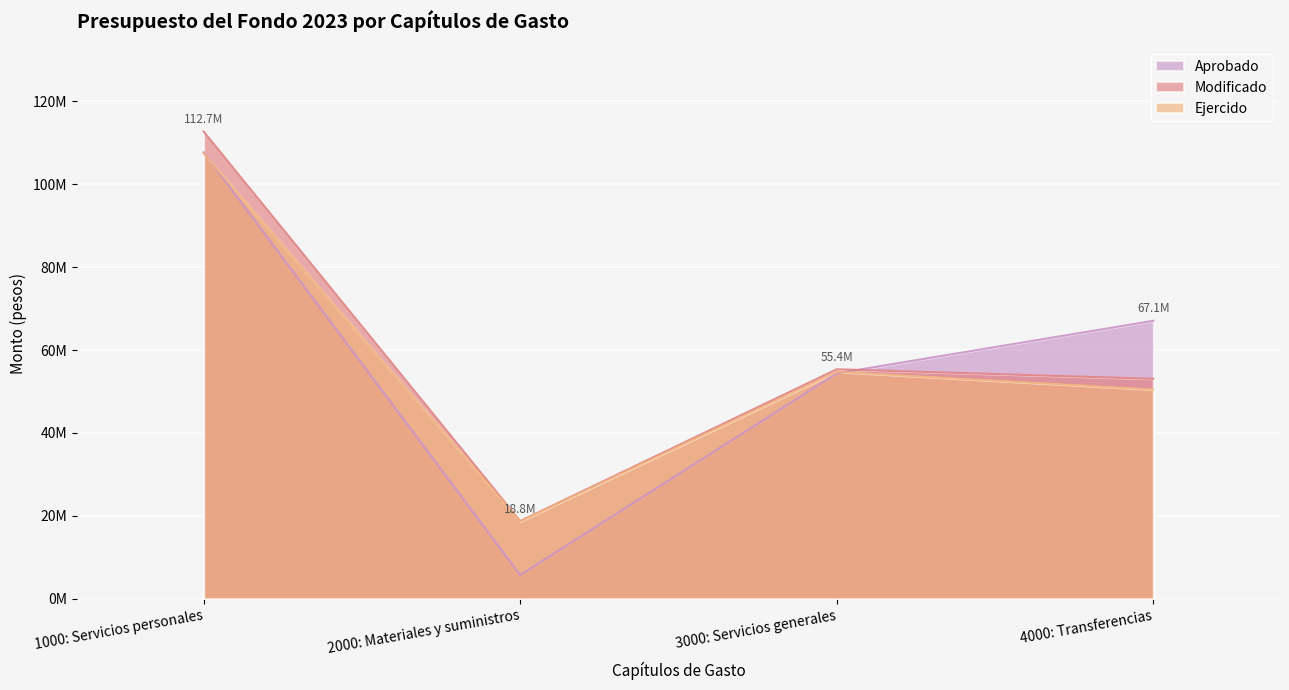

Reading right to left, what are all the values shown in this chart?

Aprobado: 4000: Transferencias=67055754.0	3000: Servicios generales=54379077.0	2000: Materiales y suministros=5736071.0	1000: Servicios personales=107684941.0
Modificado: 4000: Transferencias=53055754.0	3000: Servicios generales=55359077.0	2000: Materiales y suministros=18756071.0	1000: Servicios personales=112695329.9
Ejercido: 4000: Transferencias=50466740.0	3000: Servicios generales=54739496.2	2000: Materiales y suministros=18696685.8	1000: Servicios personales=107437467.9